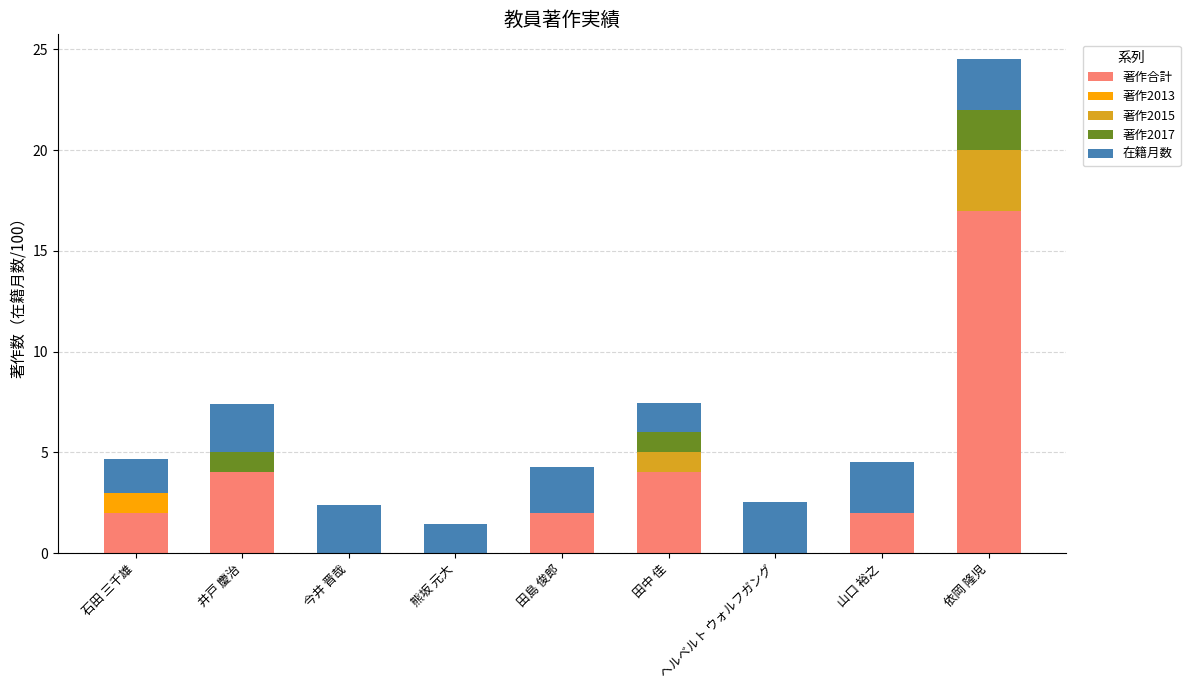

Are the bars horizontal?

No